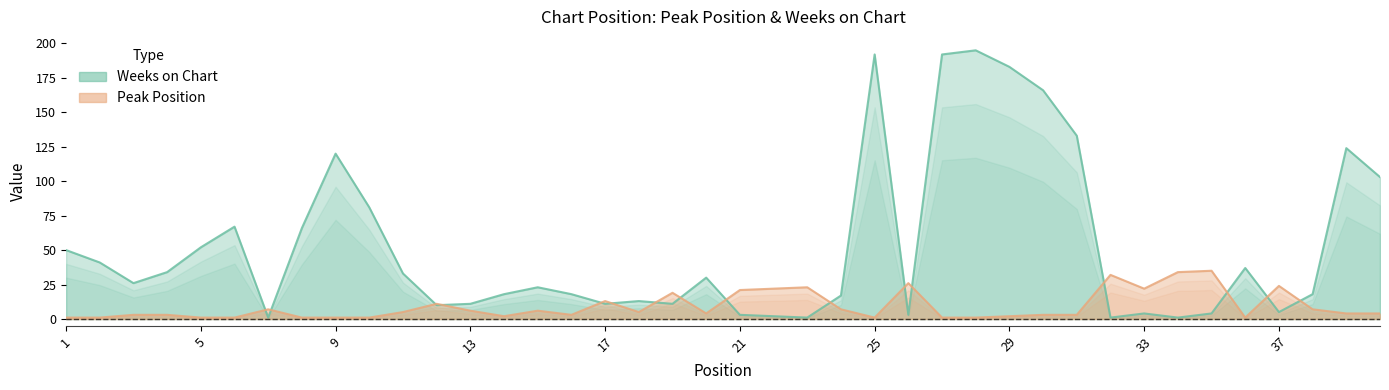

Reading left to right, what are all the values shown in this chart?

Peak Position: 1	1	3	3	1	1	7	1	1	1	5	11	6	2	6	3	13	5	19	4	21	22	23	7	1	26	1	1	2	3	3	32	22	34	35	1	24	7	4	4
Weeks on Chart: 50	41	26	34	52	67	1	66	120	81	33	10	11	18	23	18	11	13	11	30	3	2	1	17	192	3	192	195	183	166	133	1	4	1	4	37	5	18	124	103